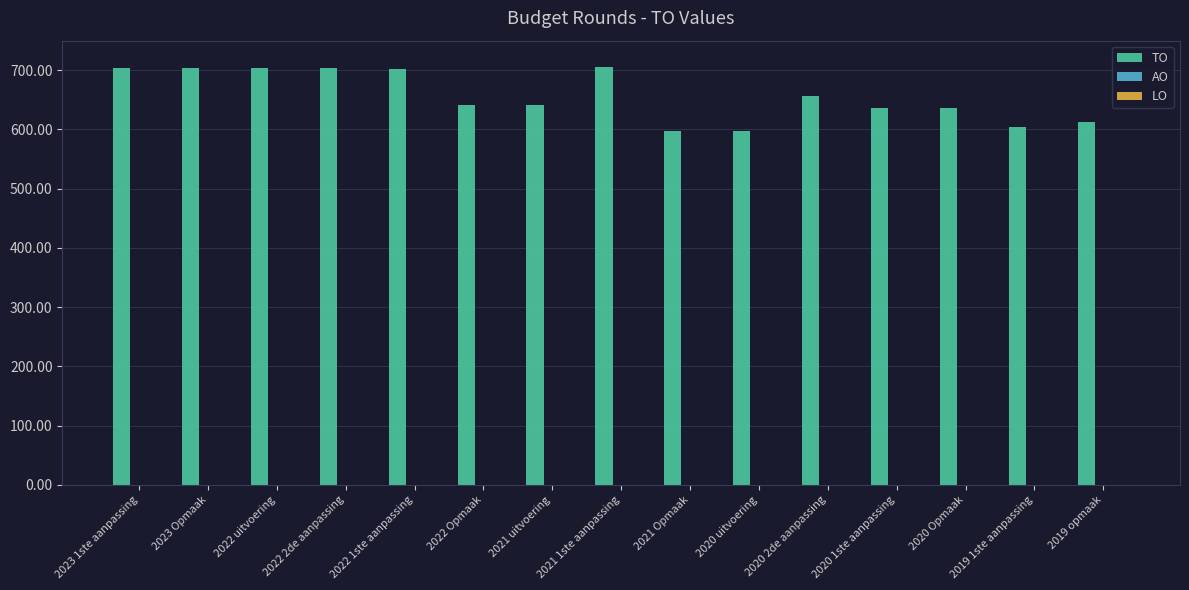

What position from the right is 2020 uitvoering?

6